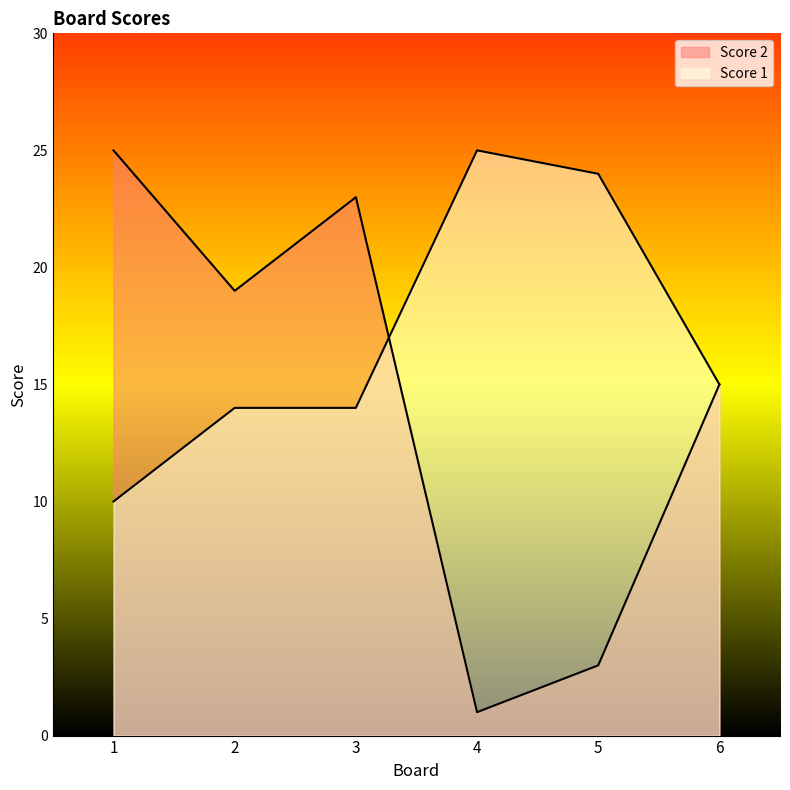

True or false: Score 1 has a value of 25 at 4.

True